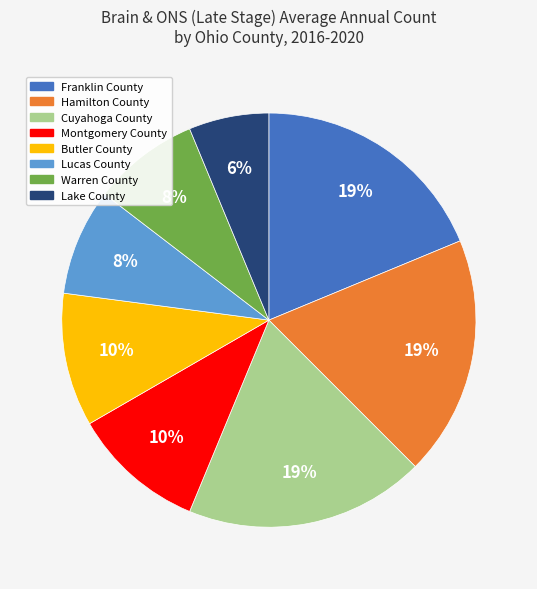

Which category has the smallest portion of the pie?

Lake County